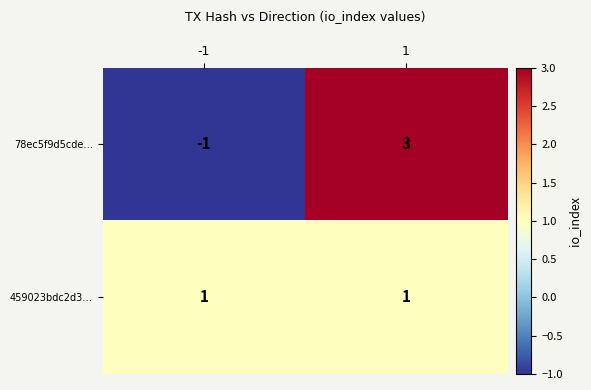

Reading left to right, what are all the values shown in this chart?

78ec5f9d5cde…: -1	3
459023bdc2d3…: 1	1